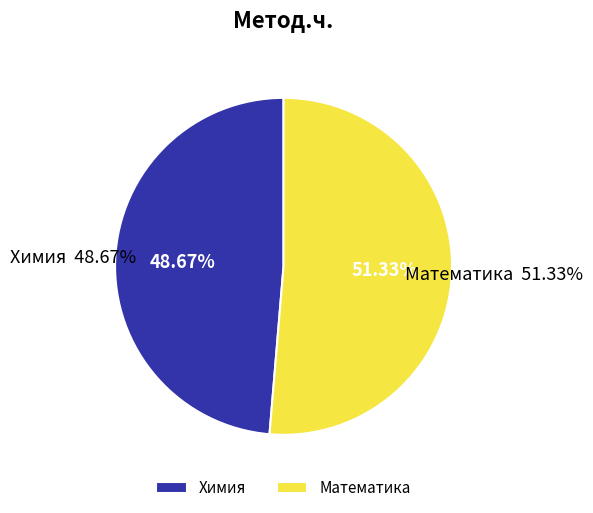

How much of the chart is everything except Химия?

51.3%